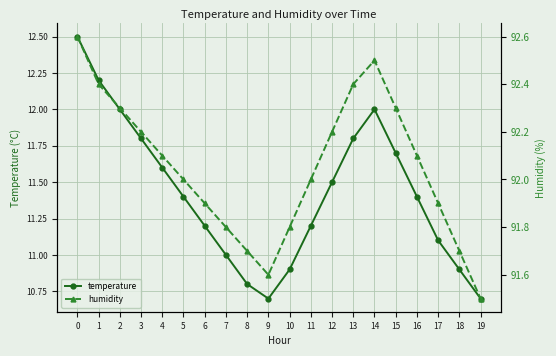

Reading left to right, list all the values displayed in this chart.

temperature: 0=12.5	1=12.2	2=12.0	3=11.8	4=11.6	5=11.4	6=11.2	7=11.0	8=10.8	9=10.7	10=10.9	11=11.2	12=11.5	13=11.8	14=12.0	15=11.7	16=11.4	17=11.1	18=10.9	19=10.7
humidity: 0=92.6	1=92.4	2=92.3	3=92.2	4=92.1	5=92.0	6=91.9	7=91.8	8=91.7	9=91.6	10=91.8	11=92.0	12=92.2	13=92.4	14=92.5	15=92.3	16=92.1	17=91.9	18=91.7	19=91.5